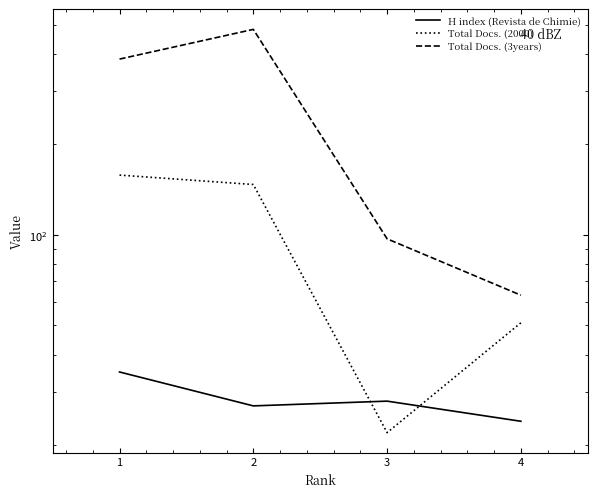

How many data points in Total Docs. (3years) are less than 384?

2